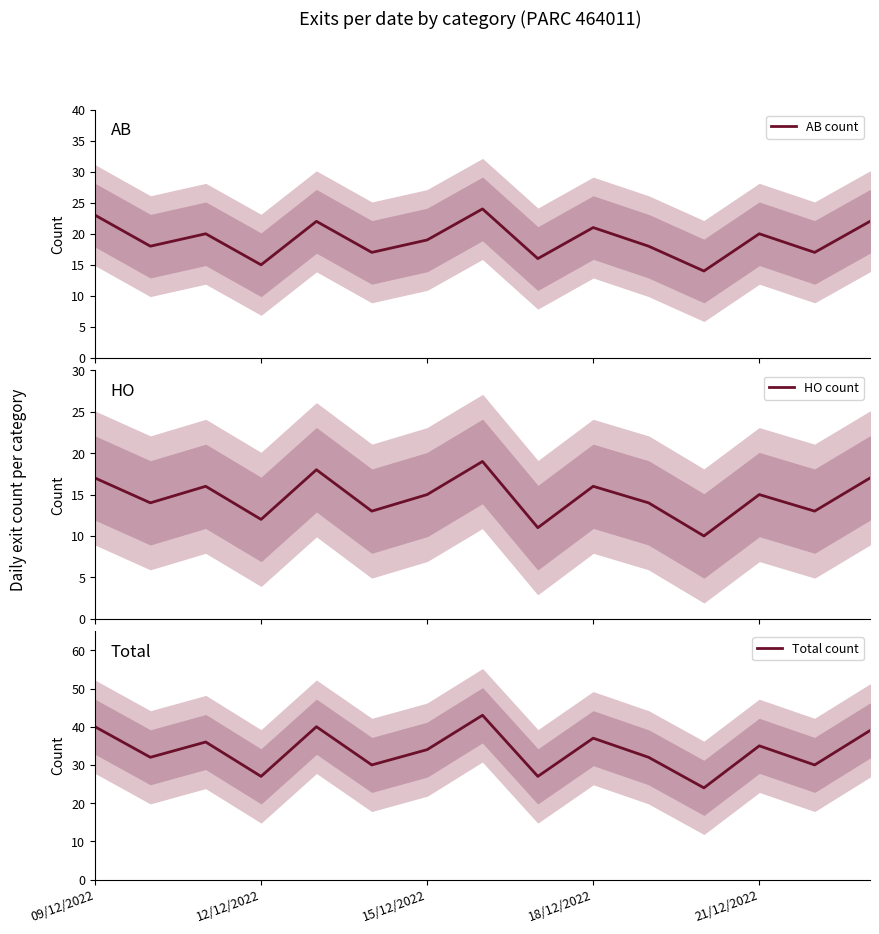

How many data points in HO count are less than 15?

7